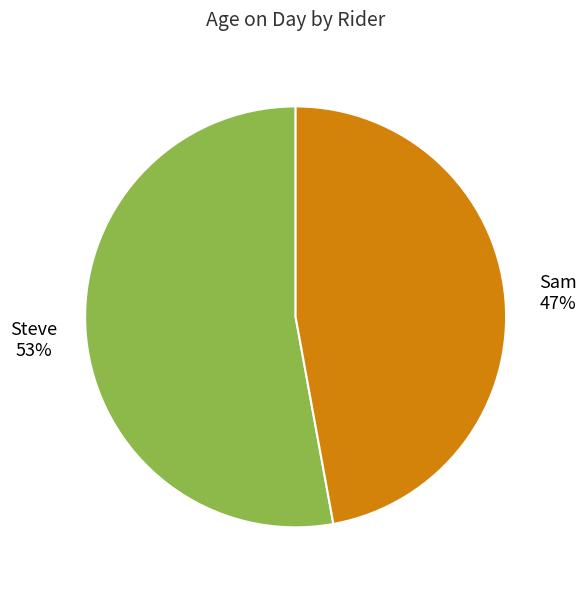

Do Steve and Sam together represent more than half of the pie?

Yes